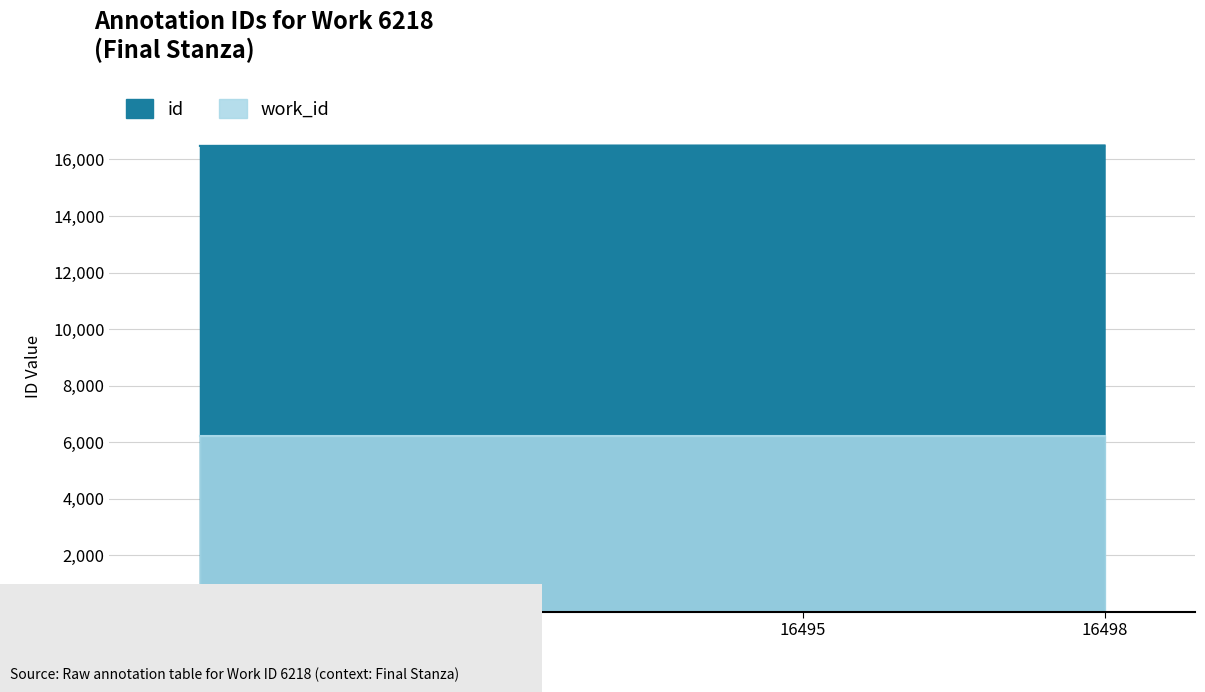

The value at 16481 is 16481. True or false?

True